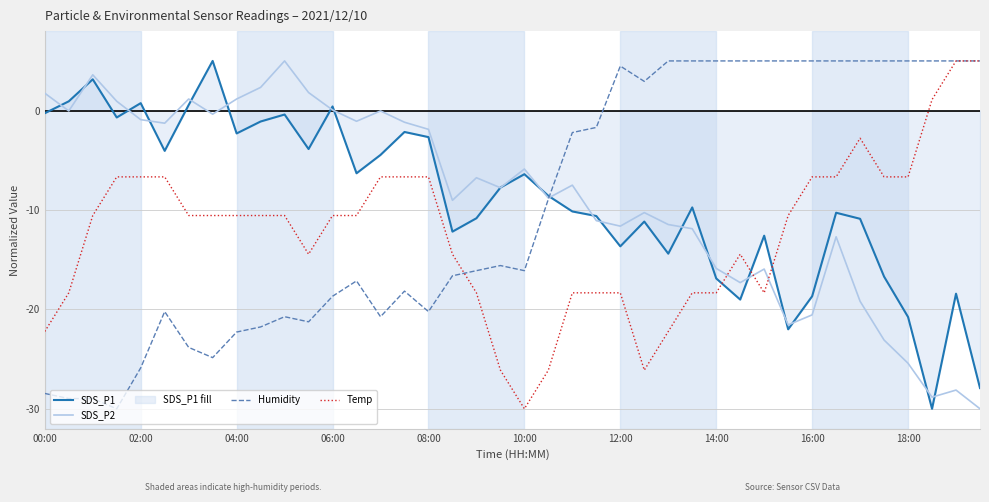

The SDS_P2 series shows -1.7 at 15. True or false?

False